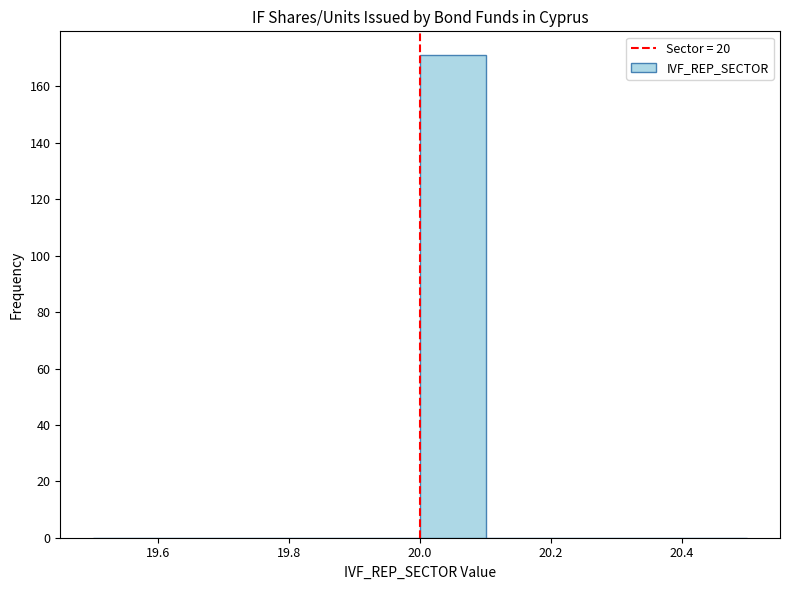

Reading left to right, transcribe this chart: for each bar, give the range it covers on the x-axis and its height. The values are not printed on the chart, so give them approximately, as read against the axis.

19.5 to 19.6: 0
19.6 to 19.7: 0
19.7 to 19.8: 0
19.8 to 19.9: 0
19.9 to 20.0: 0
20.0 to 20.1: 172
20.1 to 20.2: 0
20.2 to 20.3: 0
20.3 to 20.4: 0
20.4 to 20.5: 0